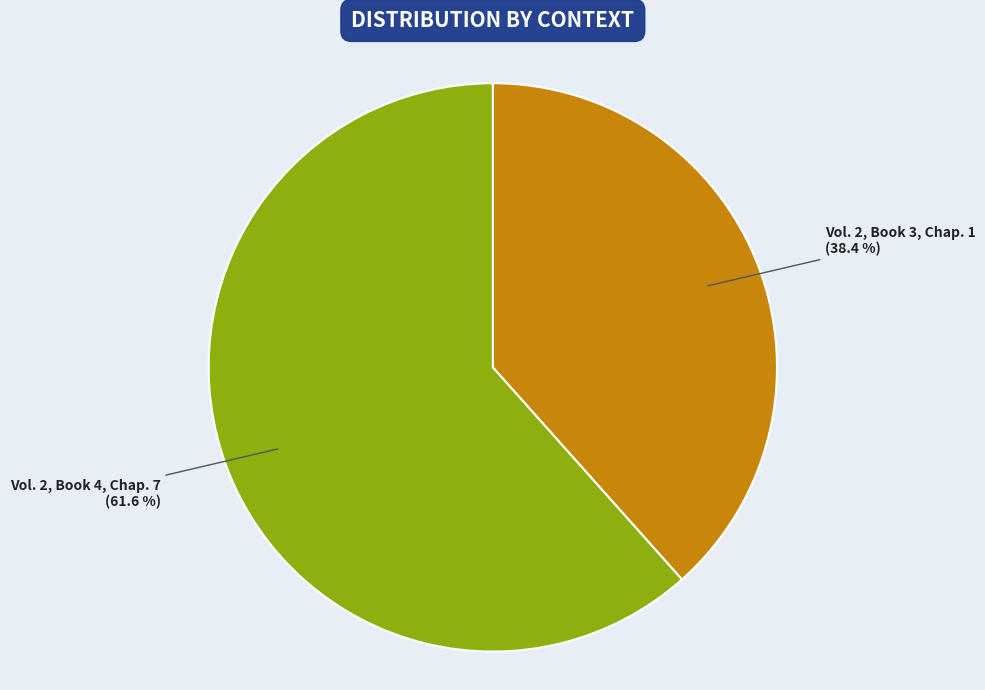

Is Vol. 2, Book 3, Chap. 1 the majority of the pie?

No